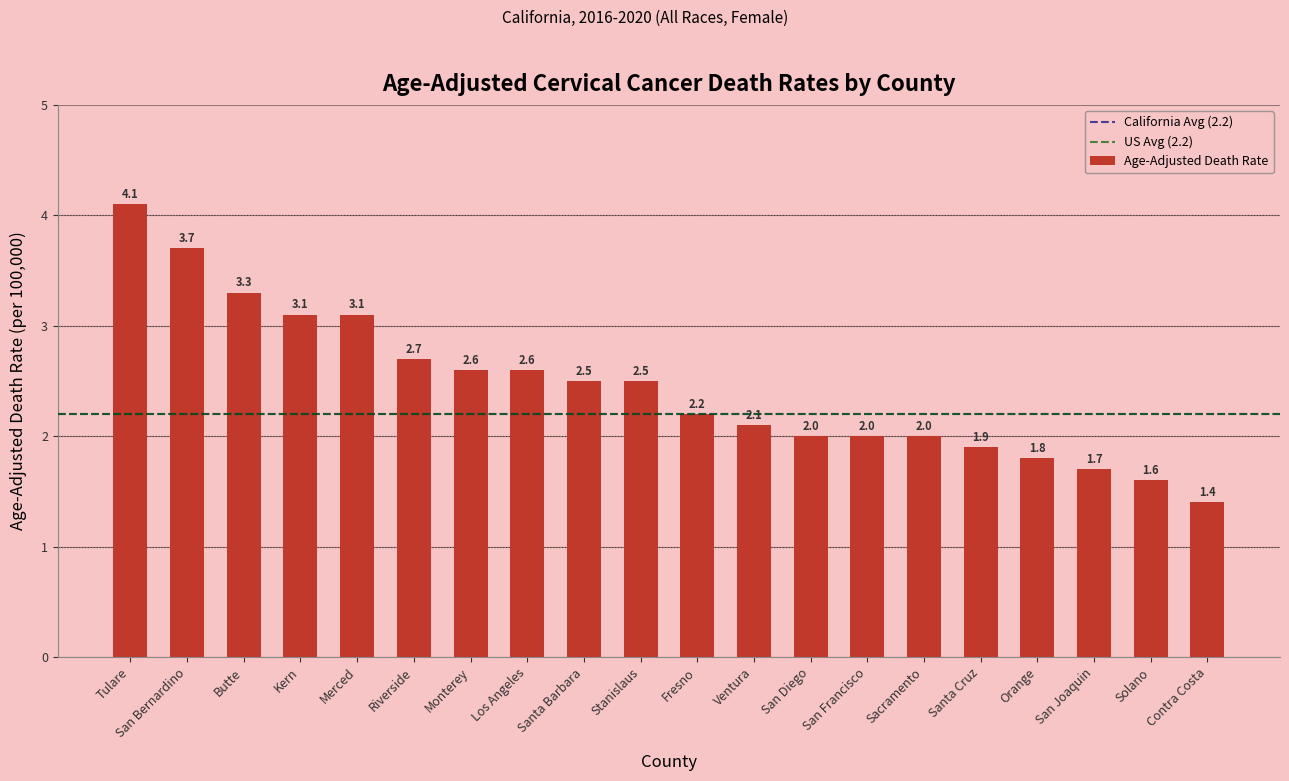

True or false: the data shows 3.1 at Kern.

True